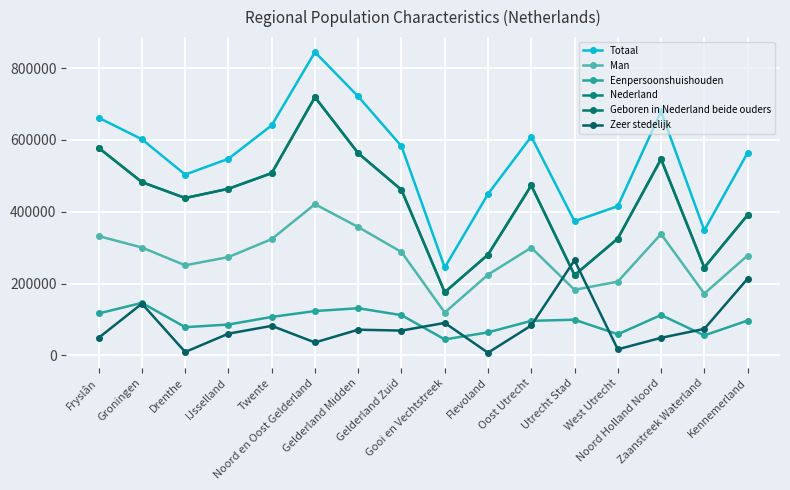

Rank the series by their maximum value, from highest to lowest.

Totaal, Geboren in Nederland beide ouders, Nederland, Man, Zeer stedelijk, Eenpersoonshuishouden